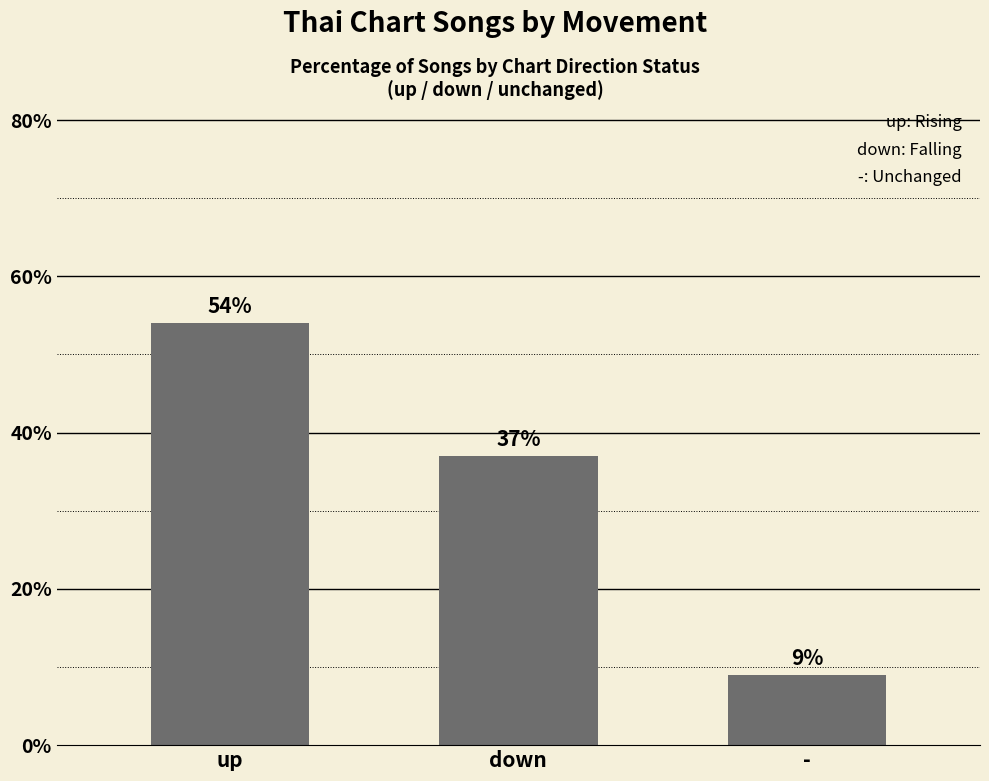

How many bars are there in total?

3